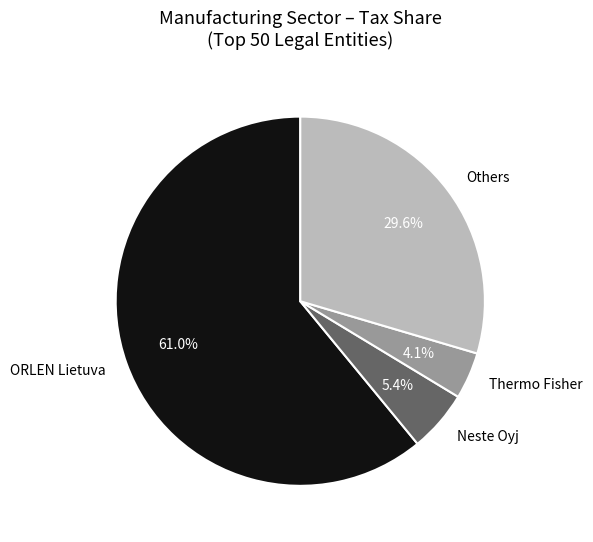

Which slice is the largest?

ORLEN Lietuva